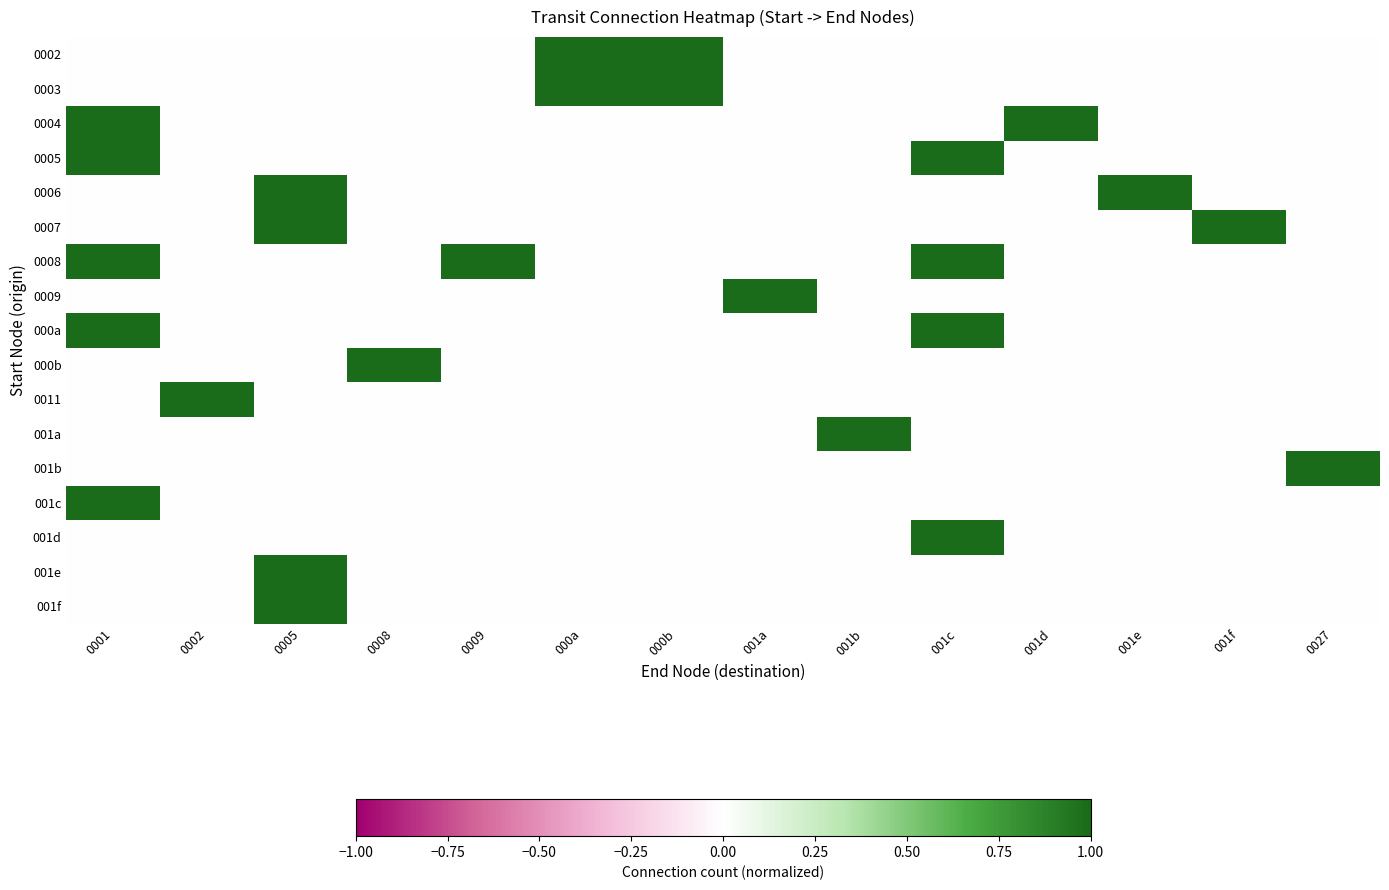

What is the maximum value shown in the chart?

1